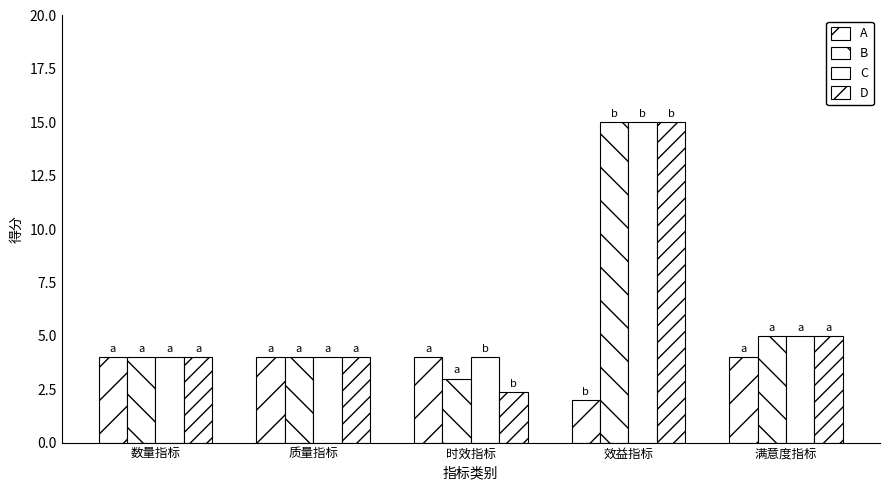

Between 满意度指标 and 数量指标, which is larger?

满意度指标